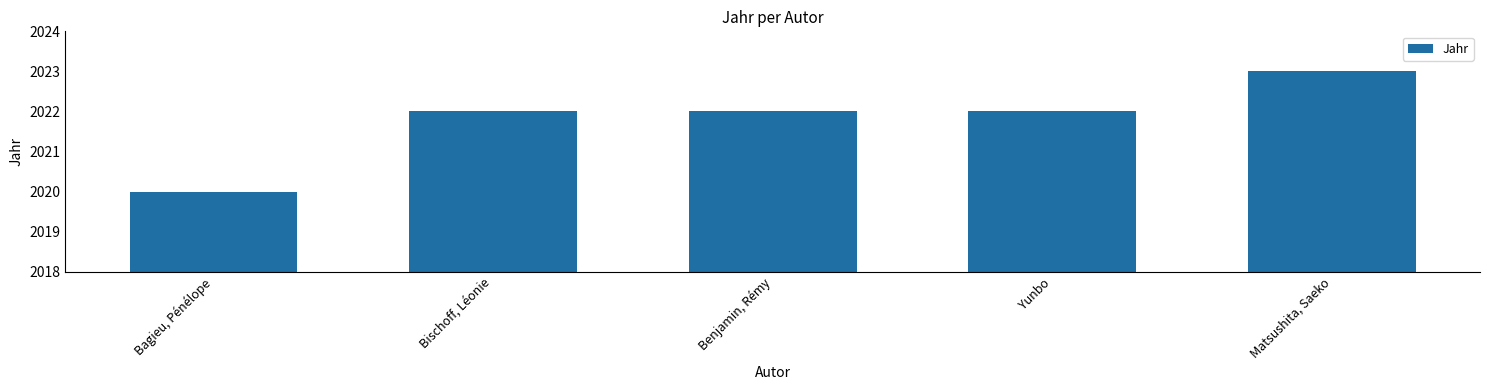

The chart shows a value of 2020 at Bagieu, Pénélope. True or false?

True